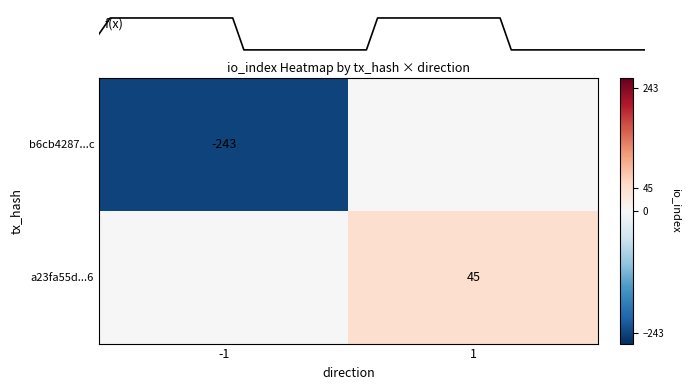

True or false: b6cb4287...c has a value of -83 at -1.

False